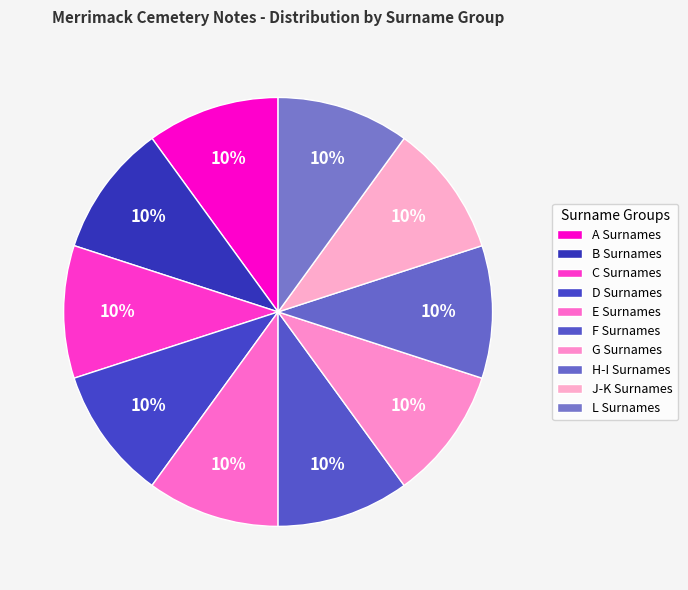

To the nearest percent, what percentage of the pie is E Surnames?

10%